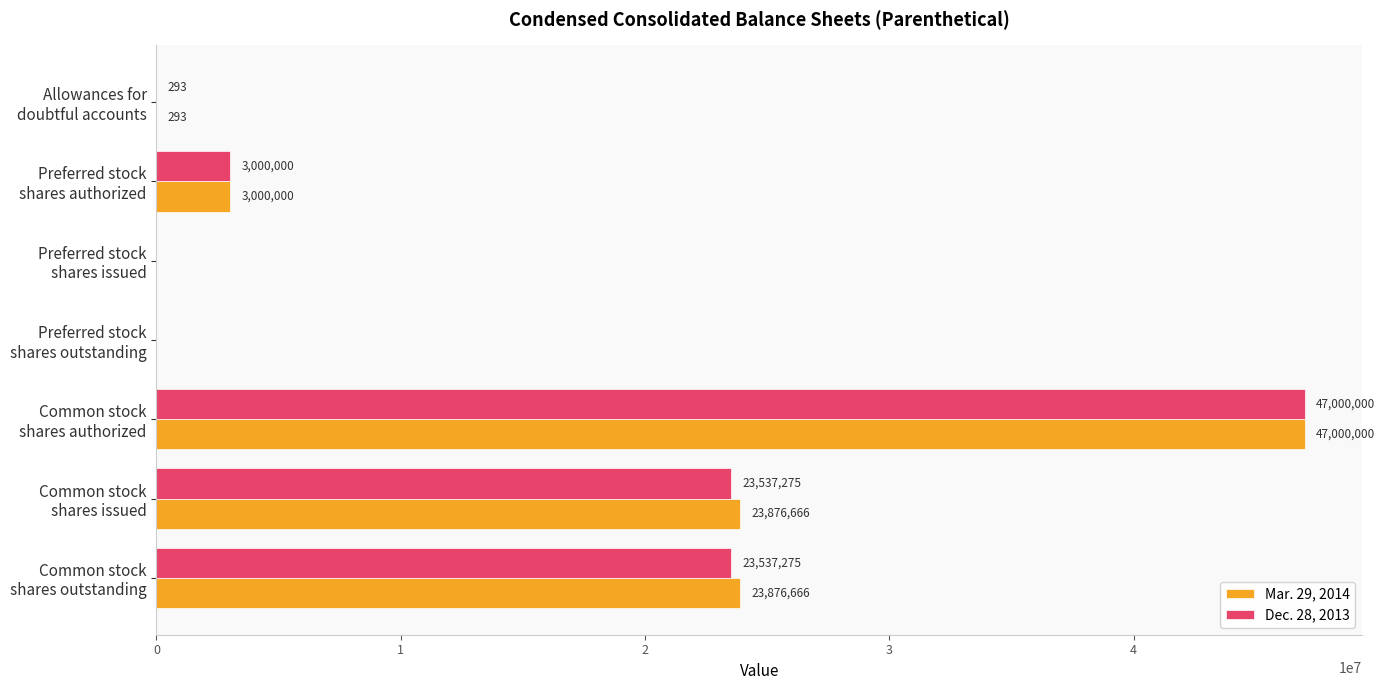

What is the greatest value displayed?

47000000